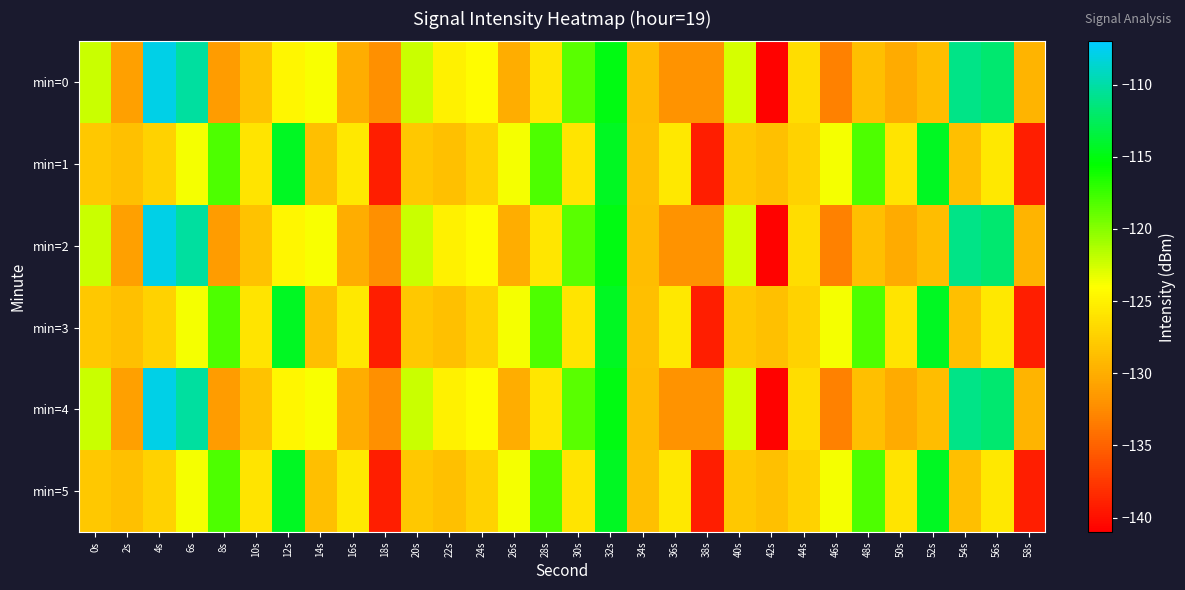

Reading right to left, extract all data points from this chart.

min=0: 58s=-129.5	56s=-111.9	54s=-111.0	52s=-128.9	50s=-130.2	48s=-128.7	46s=-133.1	44s=-126.5	42s=-140.7	40s=-122.7	38s=-132.0	36s=-131.9	34s=-128.9	32s=-114.9	30s=-118.5	28s=-125.8	26s=-130.0	24s=-124.2	22s=-124.9	20s=-122.2	18s=-132.1	16s=-130.0	14s=-123.8	12s=-124.6	10s=-128.4	8s=-131.3	6s=-110.2	4s=-107.8	2s=-131.0	0s=-122.2
min=1: 58s=-139.1	56s=-125.6	54s=-128.7	52s=-114.4	50s=-125.9	48s=-118.0	46s=-123.7	44s=-127.2	42s=-128.6	40s=-128.1	38s=-139.1	36s=-125.6	34s=-128.7	32s=-114.4	30s=-125.9	28s=-118.0	26s=-123.7	24s=-127.2	22s=-128.6	20s=-128.1	18s=-139.1	16s=-125.6	14s=-128.7	12s=-114.4	10s=-125.9	8s=-118.0	6s=-123.7	4s=-127.2	2s=-128.6	0s=-128.1
min=2: 58s=-129.5	56s=-111.9	54s=-111.0	52s=-128.9	50s=-130.2	48s=-128.7	46s=-133.1	44s=-126.5	42s=-140.7	40s=-122.7	38s=-132.0	36s=-131.9	34s=-128.9	32s=-114.9	30s=-118.5	28s=-125.8	26s=-130.0	24s=-124.2	22s=-124.9	20s=-122.2	18s=-132.1	16s=-130.0	14s=-123.8	12s=-124.6	10s=-128.4	8s=-131.3	6s=-110.2	4s=-107.8	2s=-131.0	0s=-122.2
min=3: 58s=-139.1	56s=-125.6	54s=-128.7	52s=-114.4	50s=-125.9	48s=-118.0	46s=-123.7	44s=-127.2	42s=-128.6	40s=-128.1	38s=-139.1	36s=-125.6	34s=-128.7	32s=-114.4	30s=-125.9	28s=-118.0	26s=-123.7	24s=-127.2	22s=-128.6	20s=-128.1	18s=-139.1	16s=-125.6	14s=-128.7	12s=-114.4	10s=-125.9	8s=-118.0	6s=-123.7	4s=-127.2	2s=-128.6	0s=-128.1
min=4: 58s=-129.5	56s=-111.9	54s=-111.0	52s=-128.9	50s=-130.2	48s=-128.7	46s=-133.1	44s=-126.5	42s=-140.7	40s=-122.7	38s=-132.0	36s=-131.9	34s=-128.9	32s=-114.9	30s=-118.5	28s=-125.8	26s=-130.0	24s=-124.2	22s=-124.9	20s=-122.2	18s=-132.1	16s=-130.0	14s=-123.8	12s=-124.6	10s=-128.4	8s=-131.3	6s=-110.2	4s=-107.8	2s=-131.0	0s=-122.2
min=5: 58s=-139.1	56s=-125.6	54s=-128.7	52s=-114.4	50s=-125.9	48s=-118.0	46s=-123.7	44s=-127.2	42s=-128.6	40s=-128.1	38s=-139.1	36s=-125.6	34s=-128.7	32s=-114.4	30s=-125.9	28s=-118.0	26s=-123.7	24s=-127.2	22s=-128.6	20s=-128.1	18s=-139.1	16s=-125.6	14s=-128.7	12s=-114.4	10s=-125.9	8s=-118.0	6s=-123.7	4s=-127.2	2s=-128.6	0s=-128.1